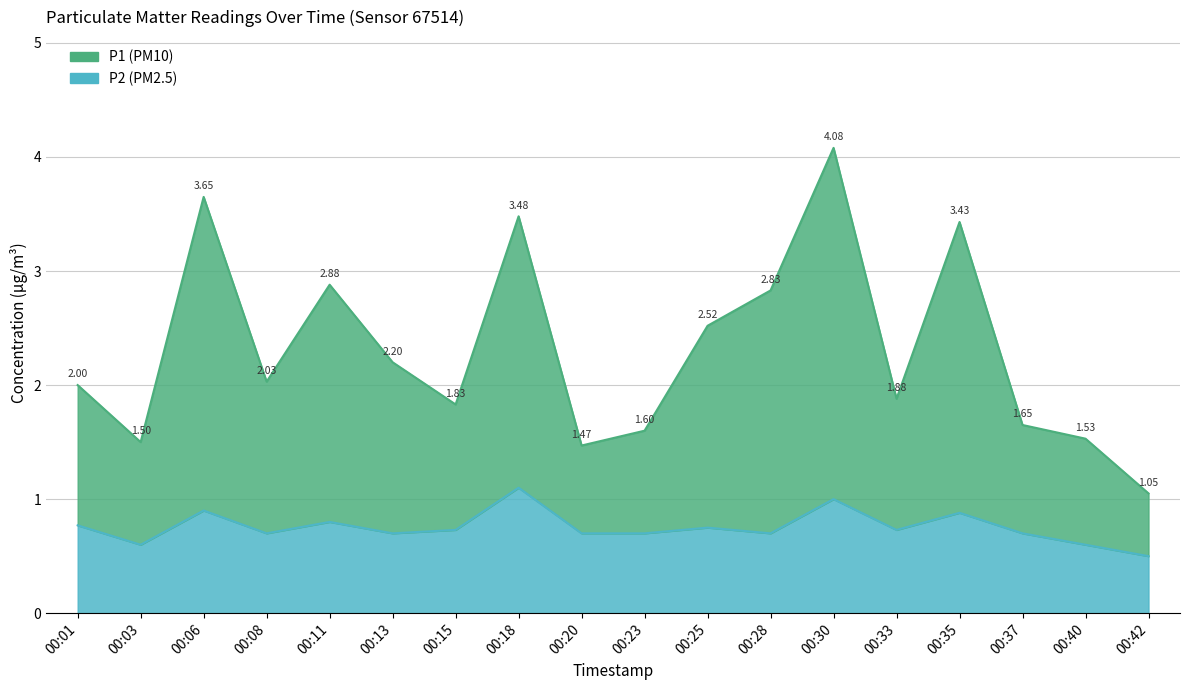

What is the value of the P1 point at the 16th from the left?

1.6